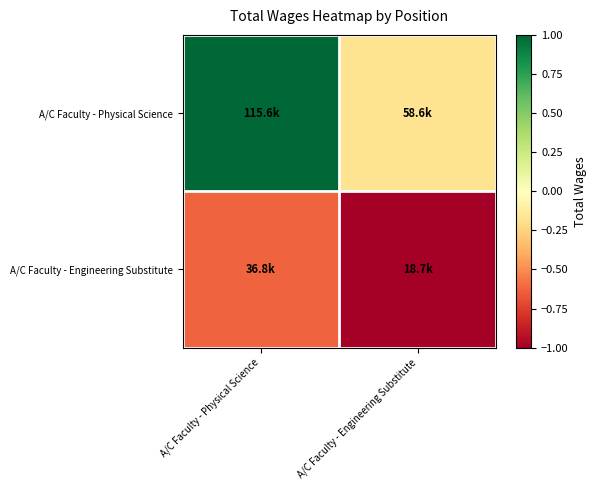

Reading left to right, extract all data points from this chart.

A/C Faculty - Physical Science: A/C Faculty - Physical Science=1.0	A/C Faculty - Engineering Substitute=-0.2
A/C Faculty - Engineering Substitute: A/C Faculty - Physical Science=-0.6	A/C Faculty - Engineering Substitute=-1.0